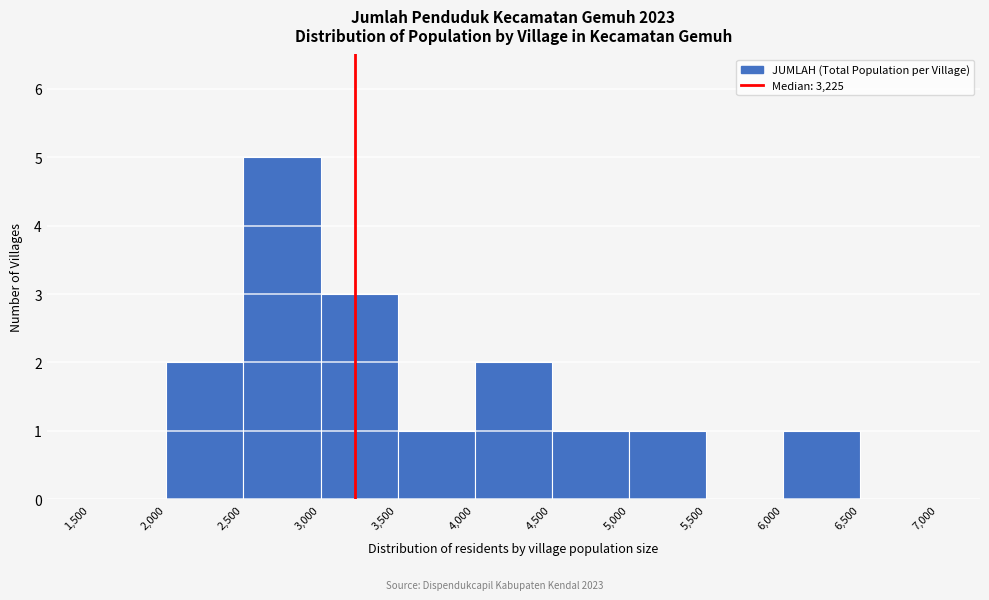

Reading left to right, list every bar in this chart as the range it spans on the x-axis followed by its height. The values are not printed on the chart, so give them approximately, as read against the axis.

1,500 to 2,000: 0
2,000 to 2,500: 2
2,500 to 3,000: 5
3,000 to 3,500: 3
3,500 to 4,000: 1
4,000 to 4,500: 2
4,500 to 5,000: 1
5,000 to 5,500: 1
5,500 to 6,000: 0
6,000 to 6,500: 1
6,500 to 7,000: 0